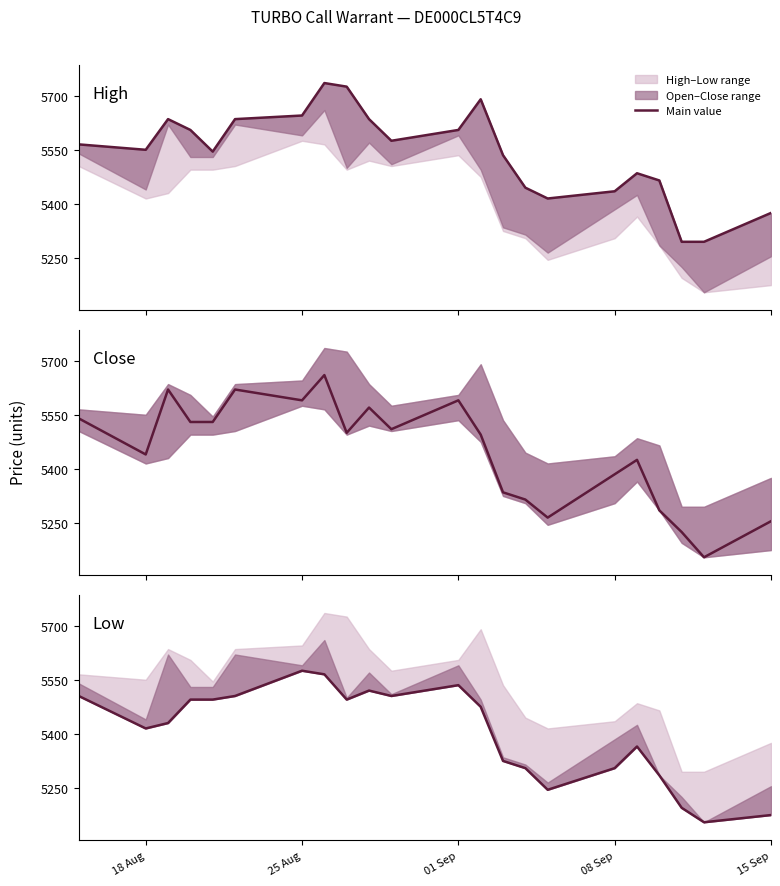

Rank the series by their average value, from highest to lowest.

High, Close, Low